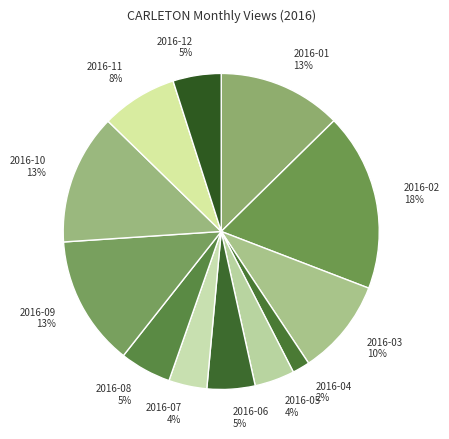

What is the smallest slice in the pie chart?

2016-04